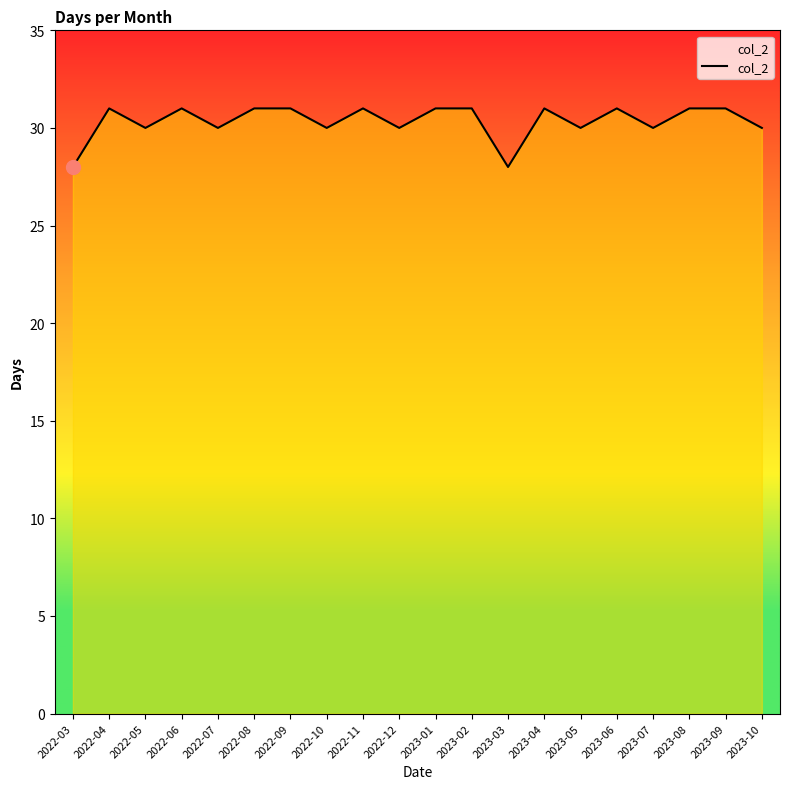

The chart shows a value of 14 at 2023-03. True or false?

False